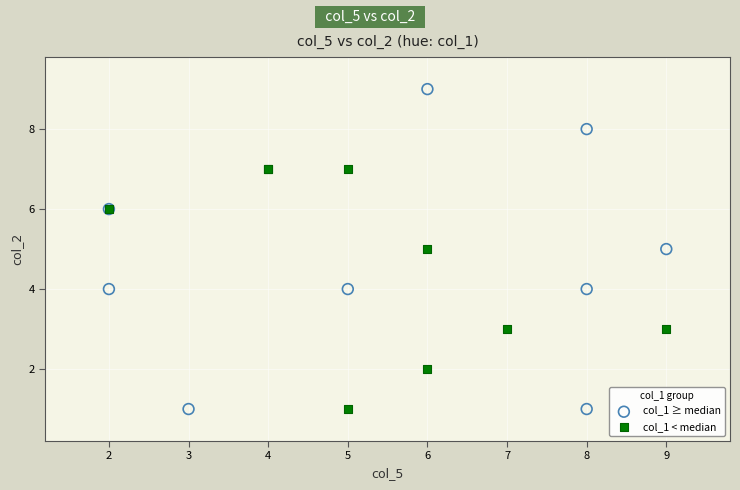

Which series reaches the maximum Y coordinate?

col_1 ≥ median